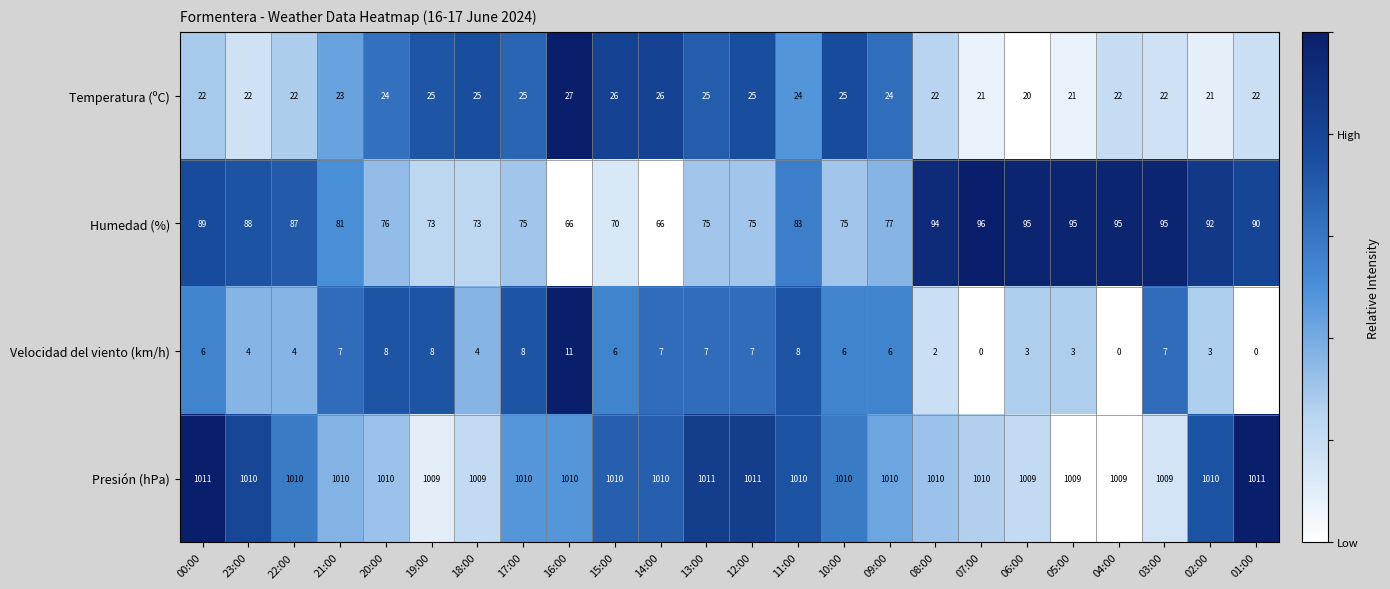

Rank the series at 12:00 from lowest to highest value.

Velocidad del viento (km/h), Temperatura (ºC), Humedad (%), Presión (hPa)